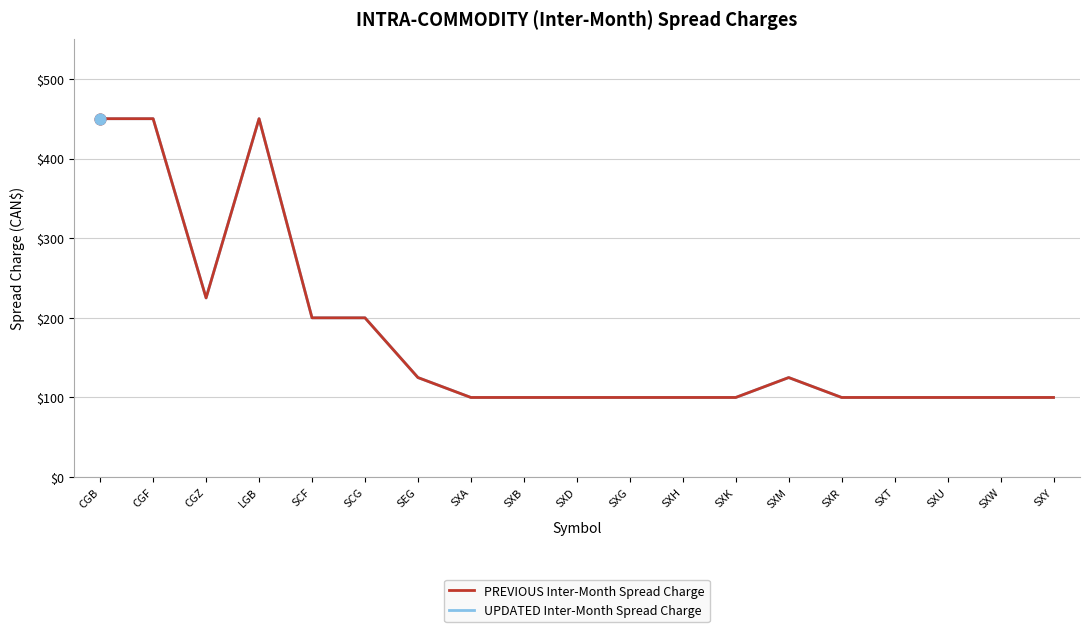

Is this an area chart (filled region under the line)?

No